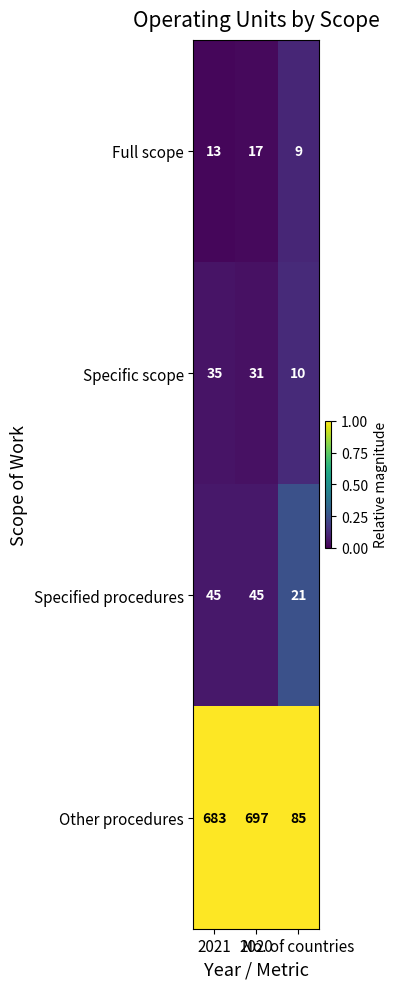

How many Specified procedures values are between 21 and 45?

3